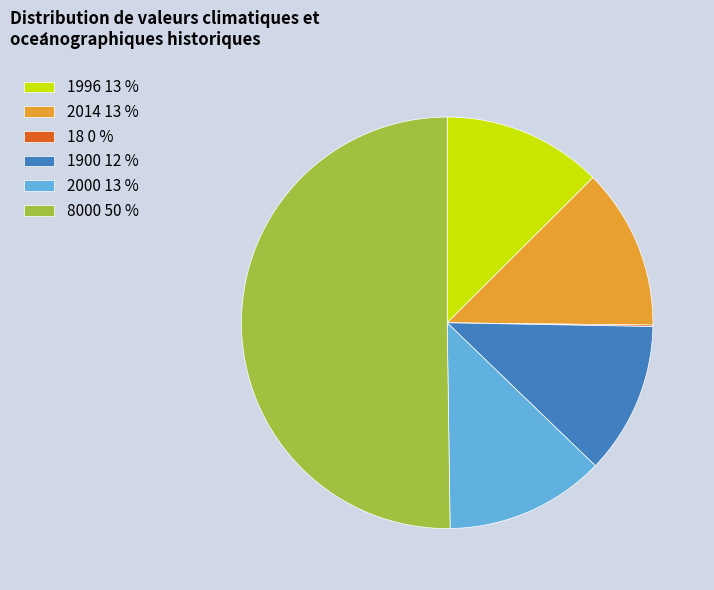

True or false: 2014 13 % accounts for 23% of the total.

False